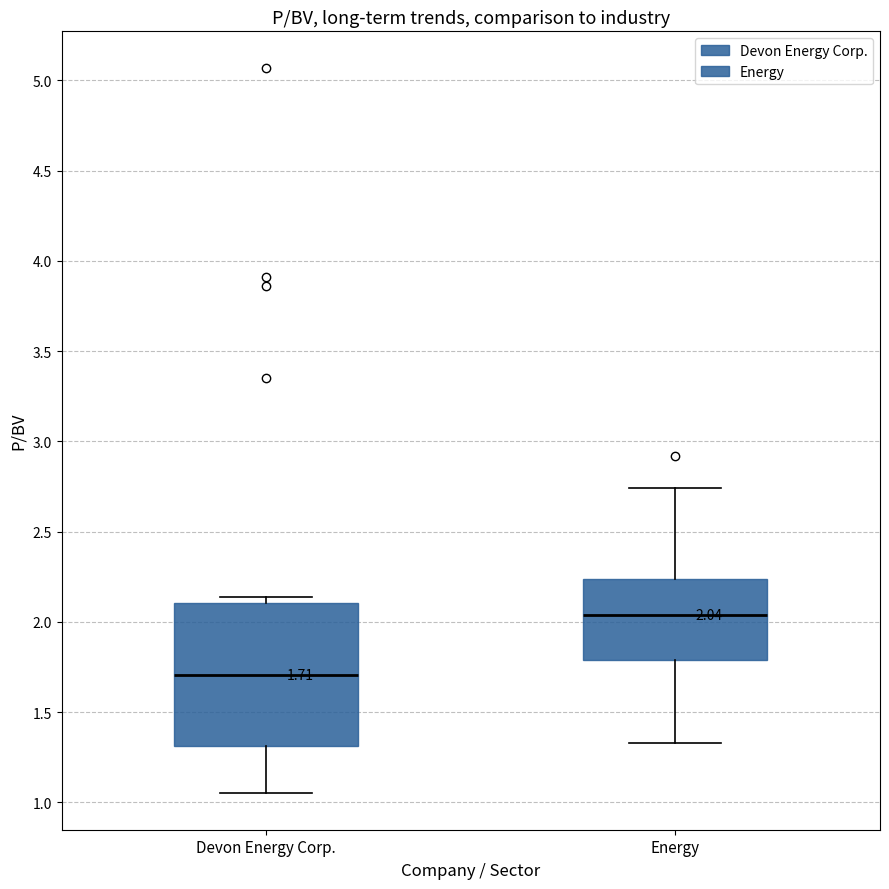

Which box's median line is the lowest?

Devon Energy Corp.